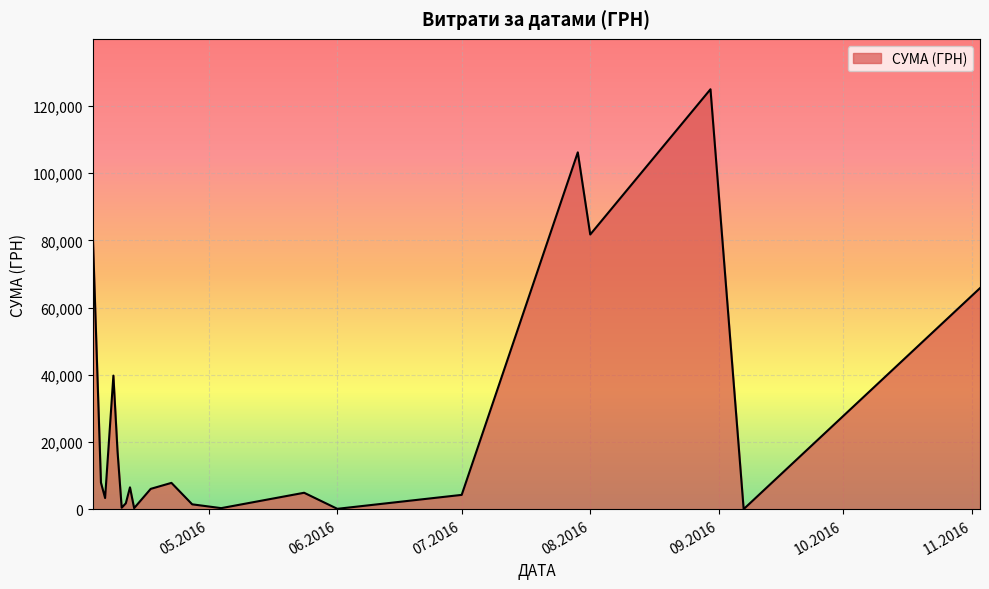

What is the greatest value displayed?

124904.8